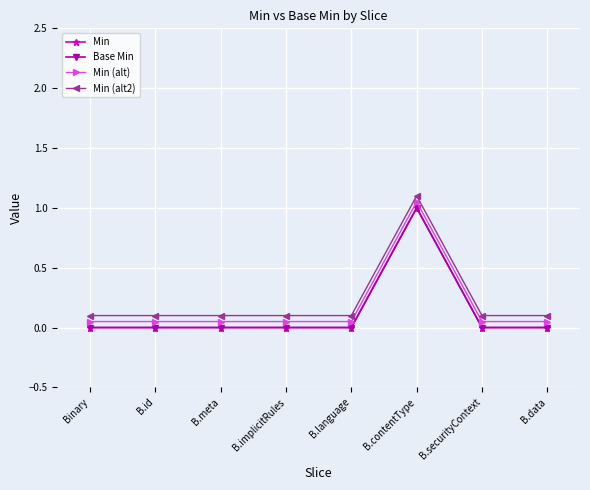

At which label is Base Min closest to 0?

Binary